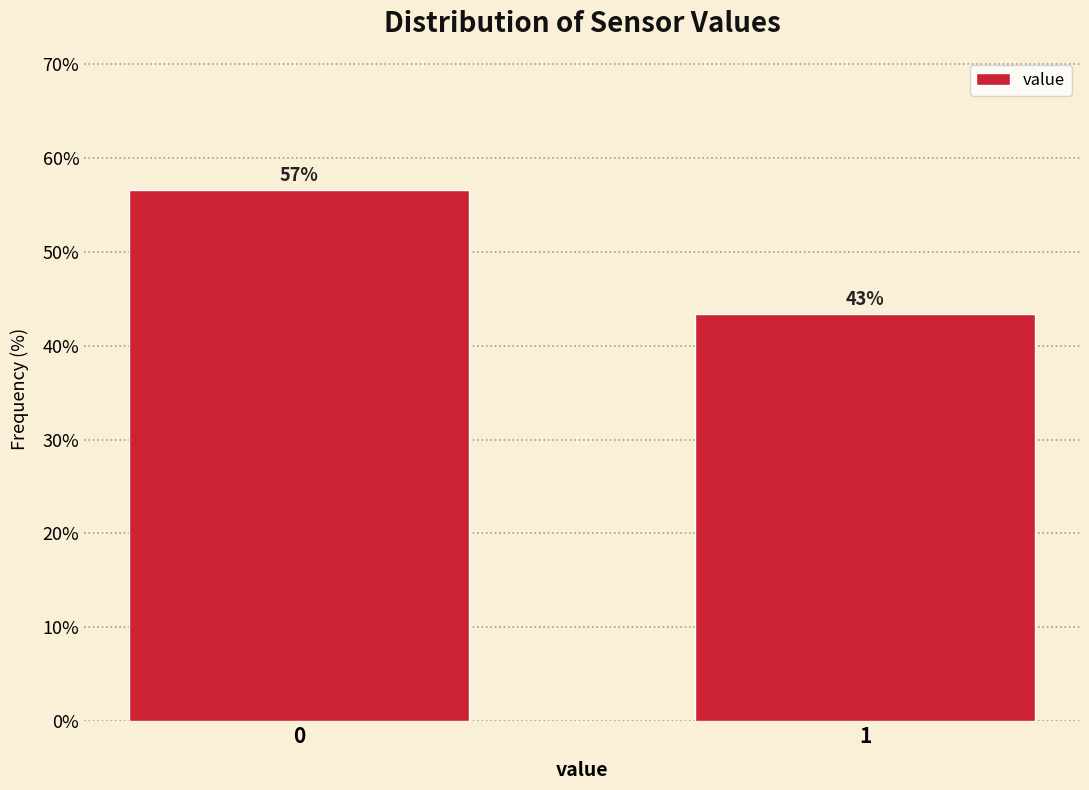

Does the chart contain any negative values?

No